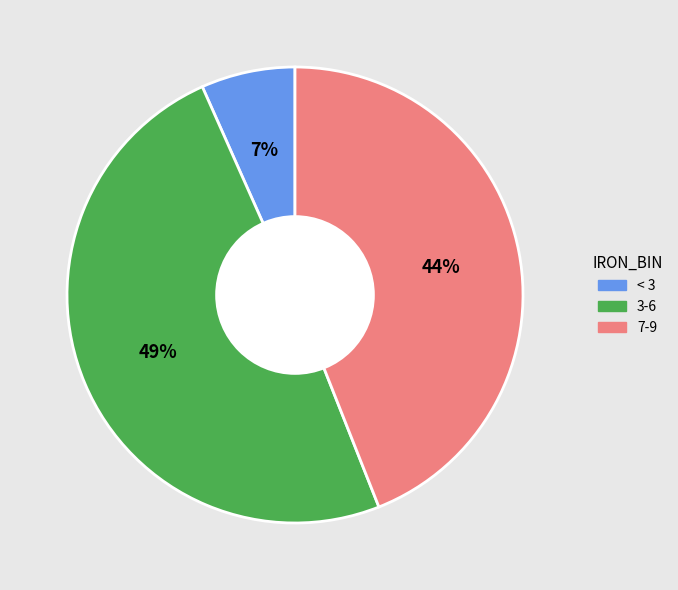

Which slice is the smallest?

< 3